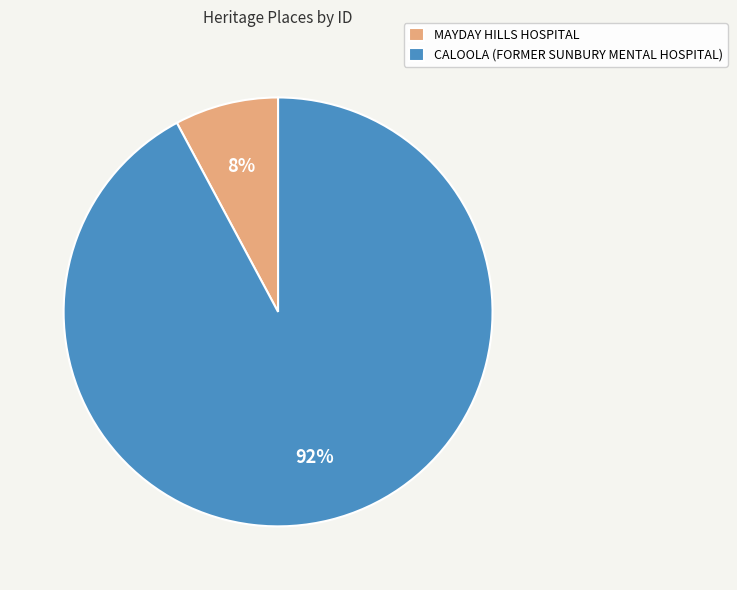

How many segments does this pie chart have?

2